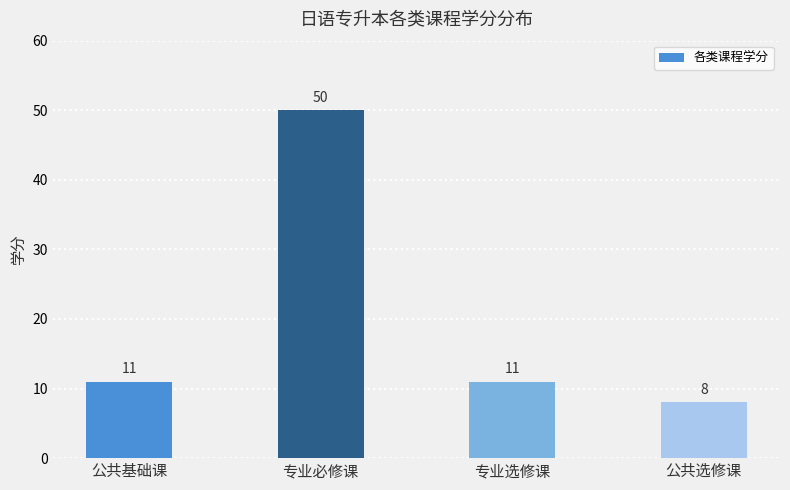

True or false: the data shows 11 at 公共基础课.

True